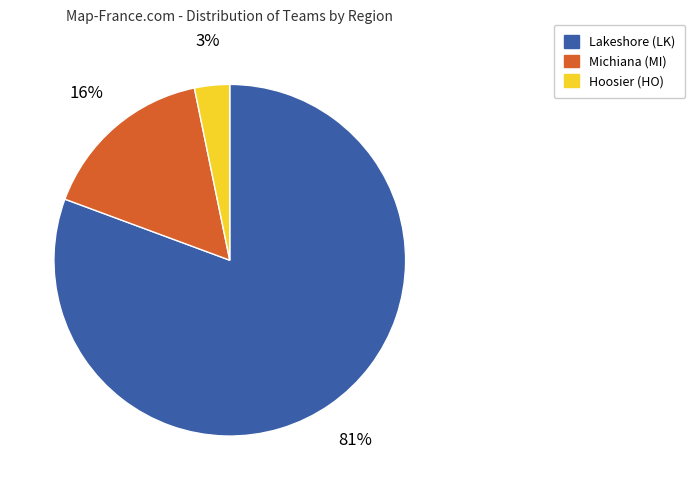

Rank the categories by value from highest to lowest.

Lakeshore (LK), Michiana (MI), Hoosier (HO)